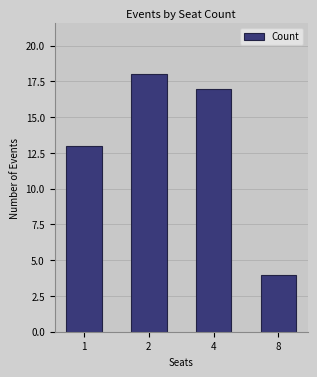

The value at 8 is 1. True or false?

False